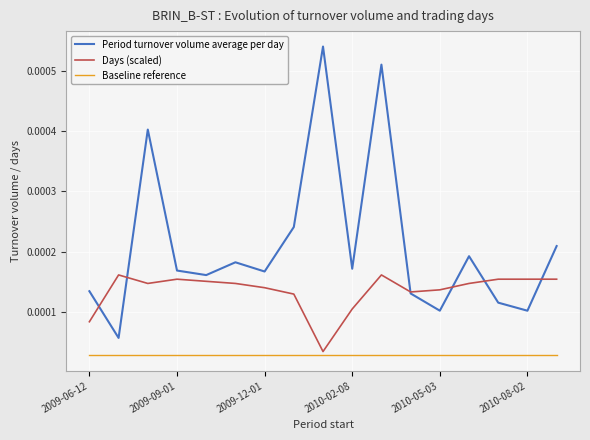

How many Days (scaled) values are between 0 and 1?

17